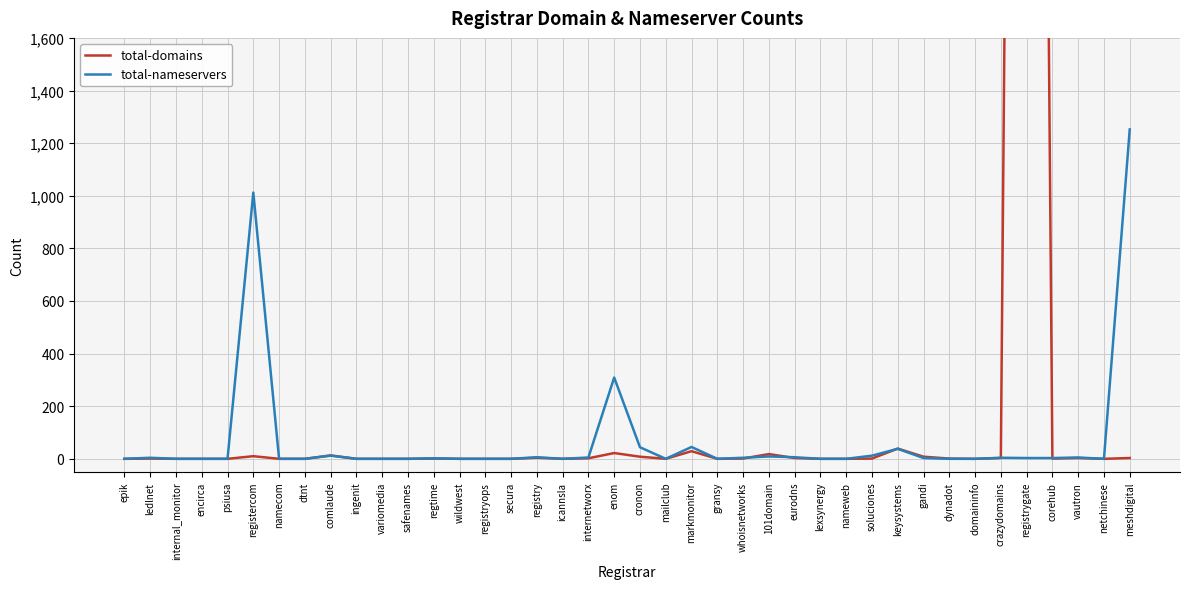

Does the chart display data point markers on the line(s)?

No